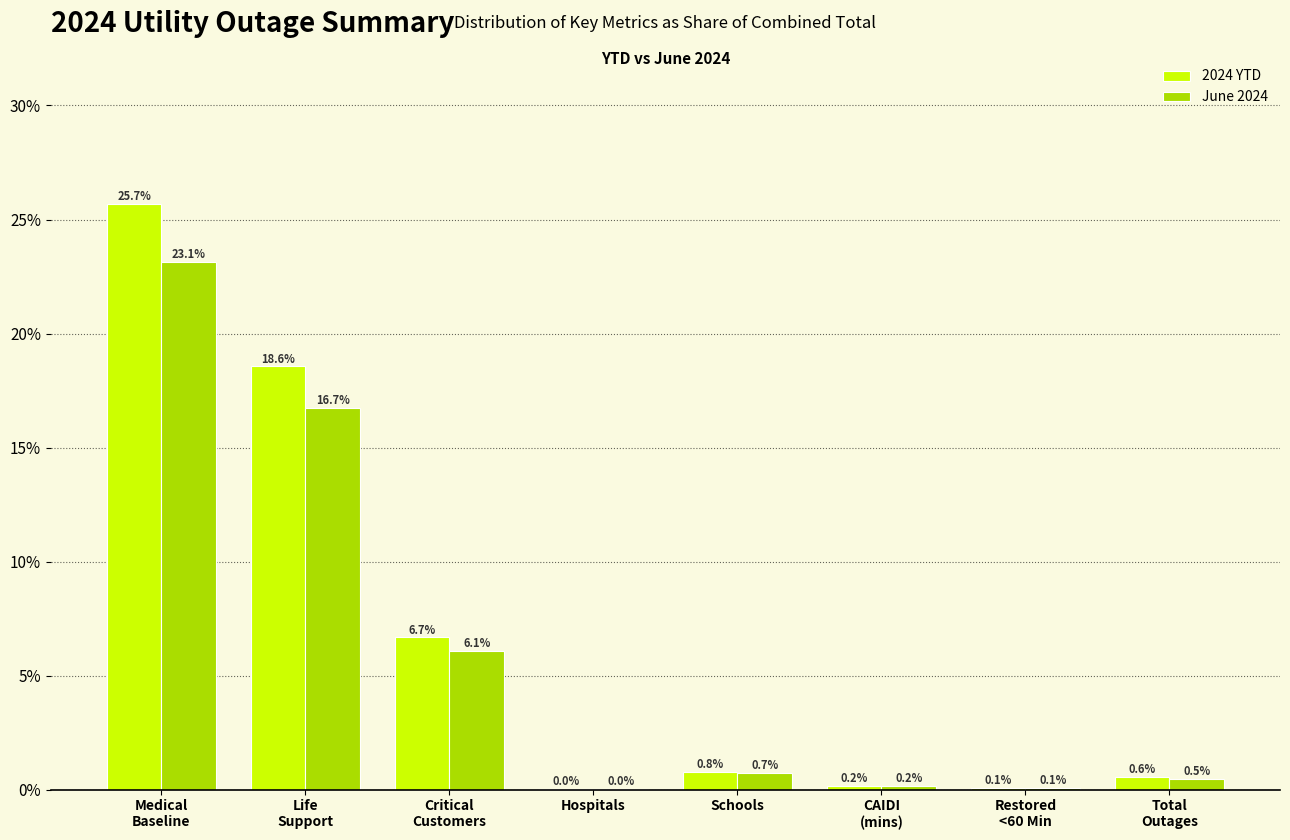

The 2024 YTD series shows 0.0 at Hospitals. True or false?

True